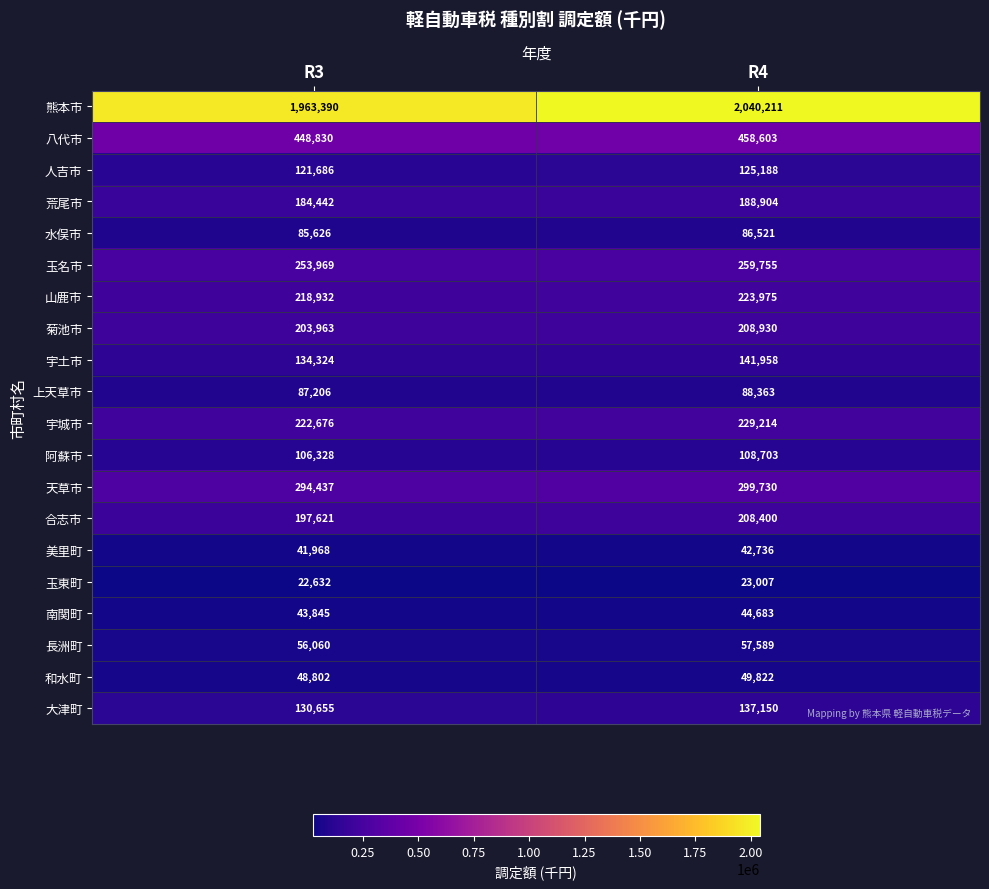

What is the difference between the highest and lowest values at R4?

2017204